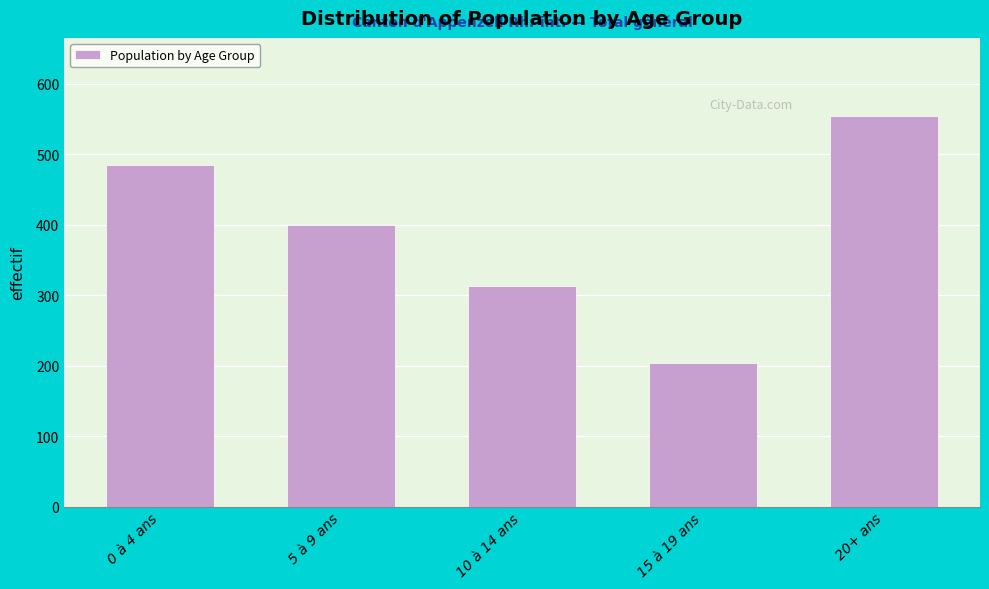

Reading left to right, list all the values displayed in this chart.

485	399	313	204	554